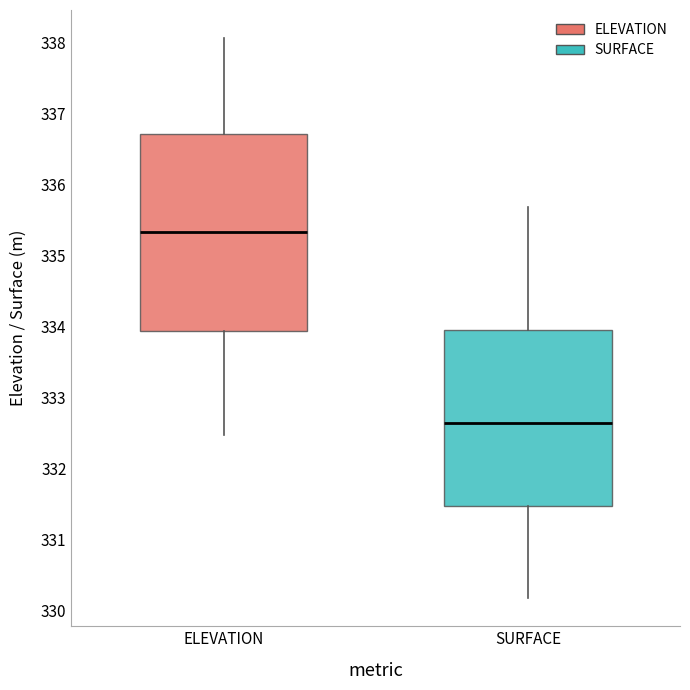

Comparing the boxes themselves (not the whiskers), which one is the tallest?

ELEVATION